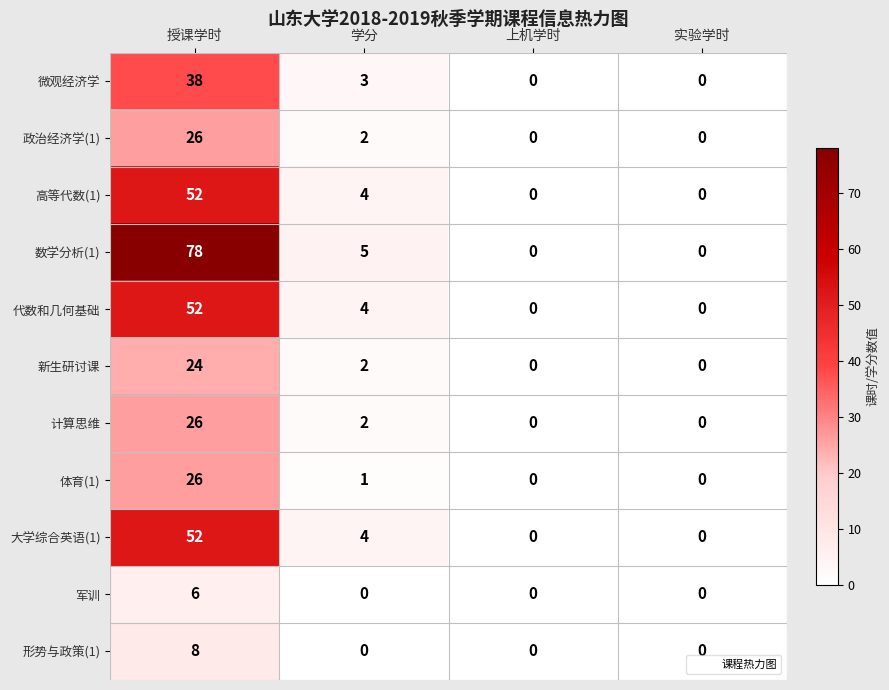

The 政治经济学(1) series shows -18 at 上机学时. True or false?

False